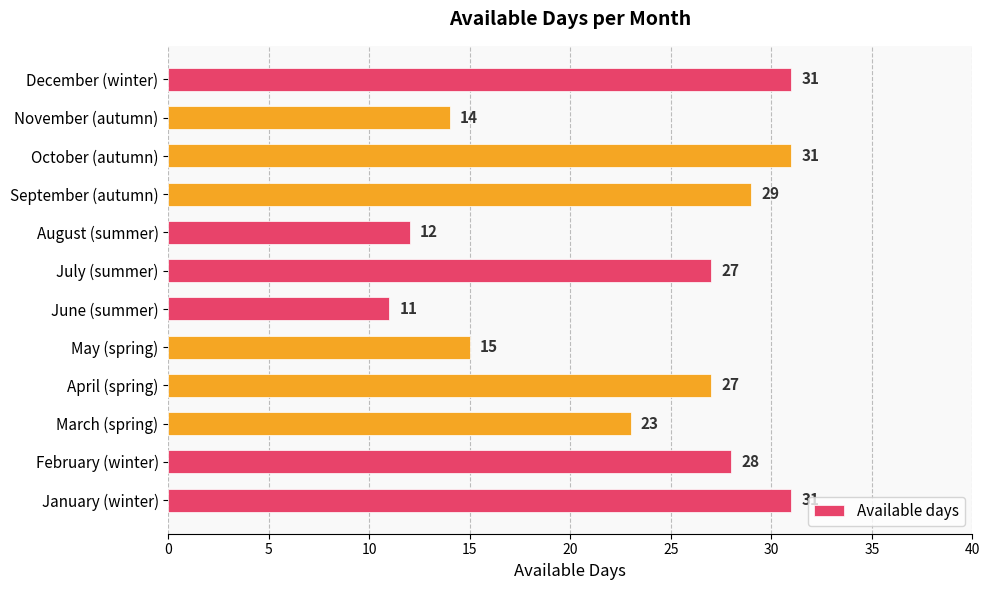

How many series are shown in this chart?

1